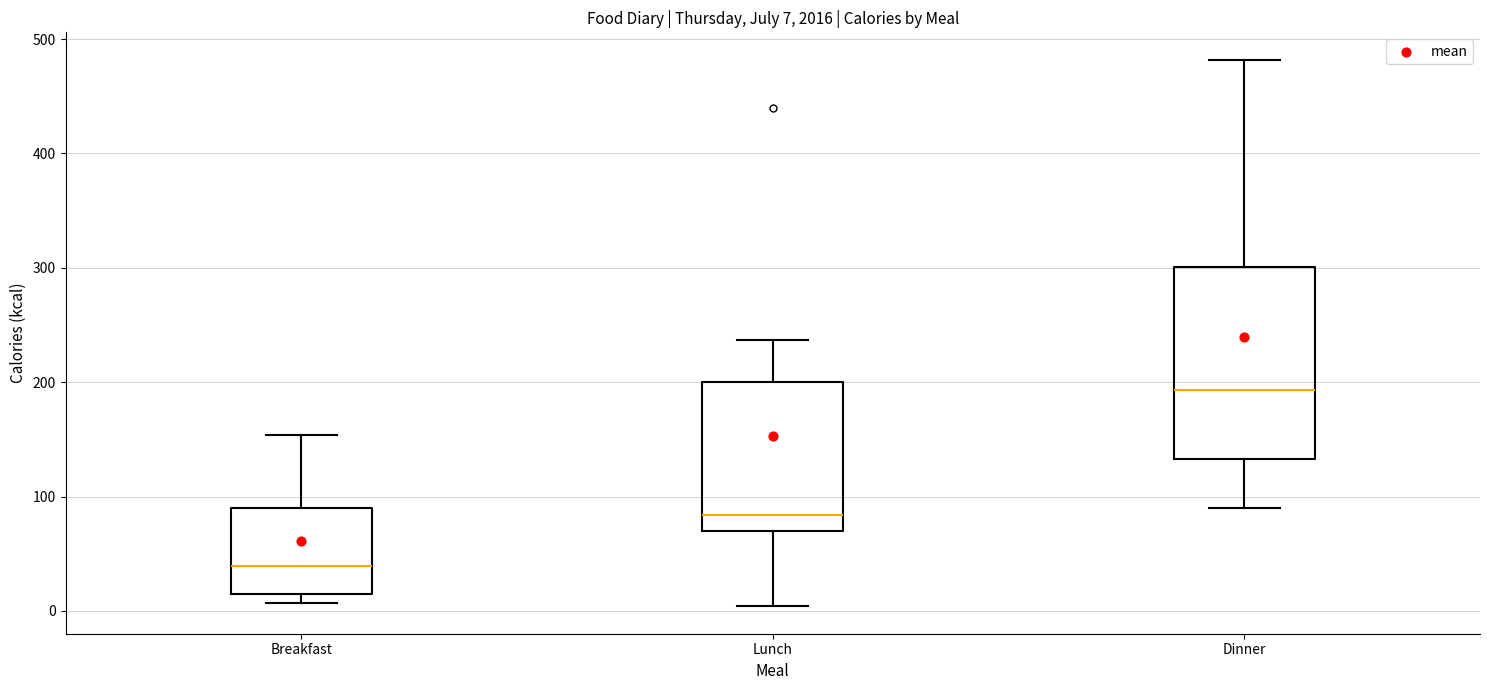

Which box has the highest median line?

Dinner